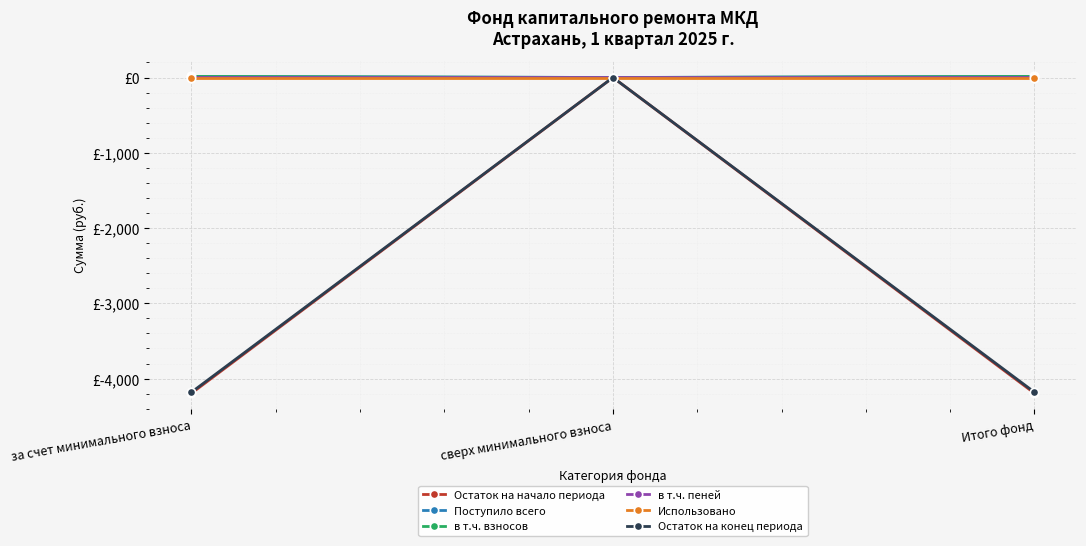

The Поступило всего series shows 0.0 at сверх минимального взноса. True or false?

True